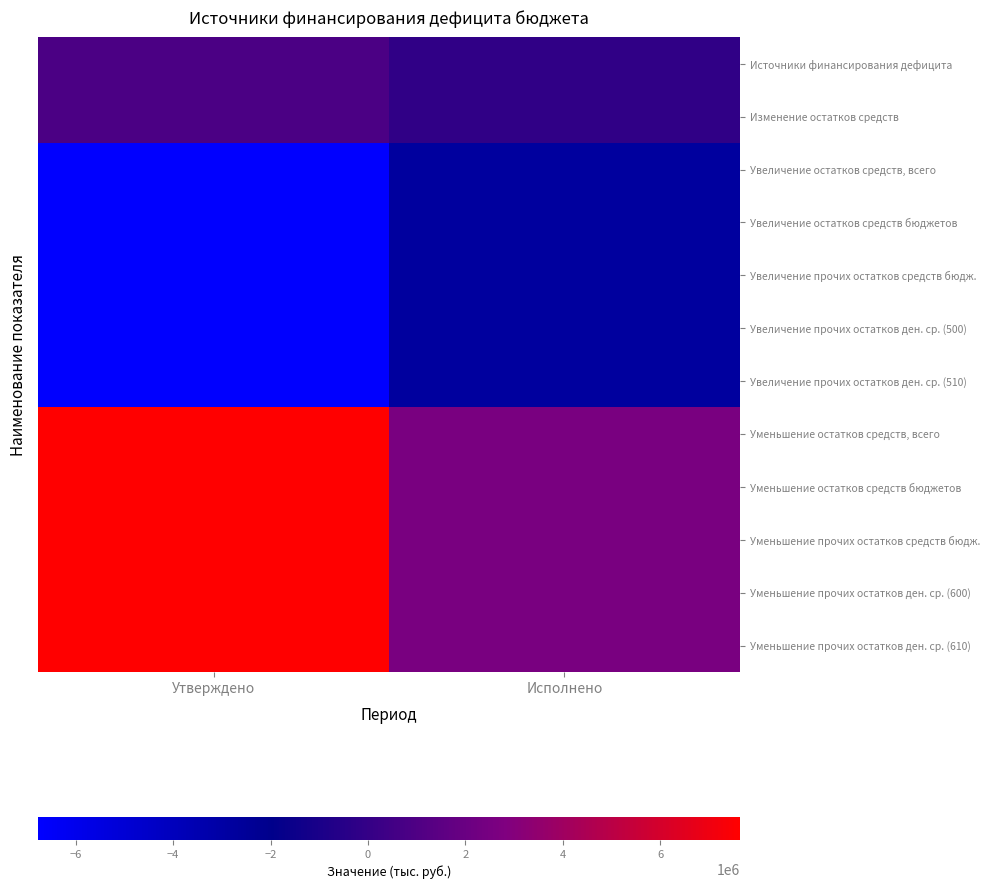

At which category is the sum across all series the highest?

Утверждено